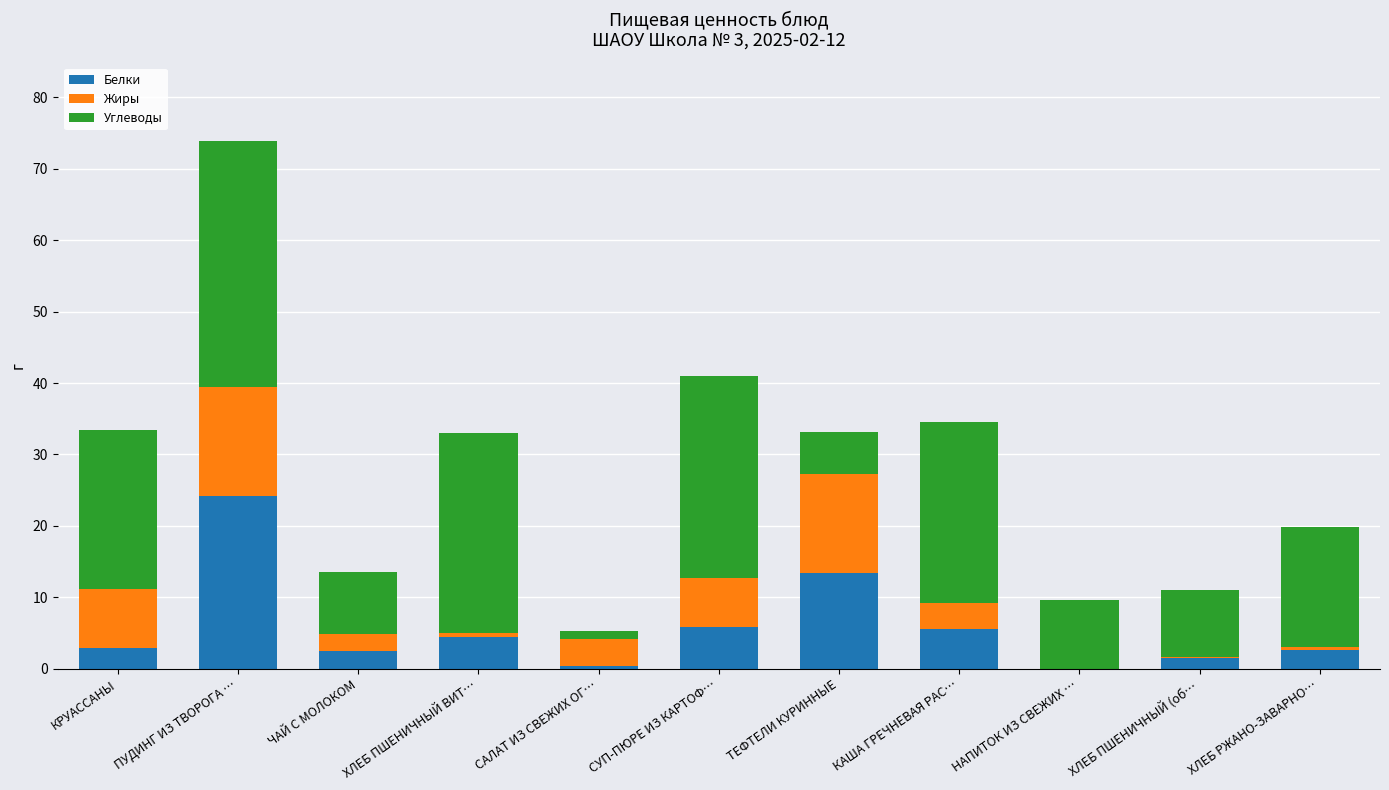

Is it true that Белки equals 13.5 at ТЕФТЕЛИ КУРИННЫЕ?

True